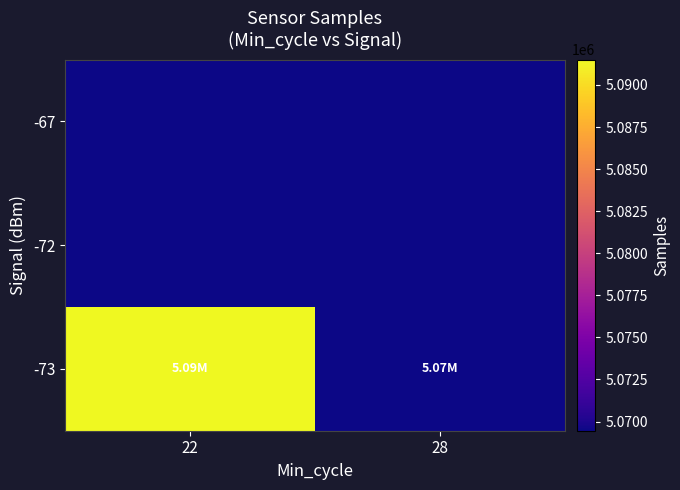

Count the number of categories in the chart.

2